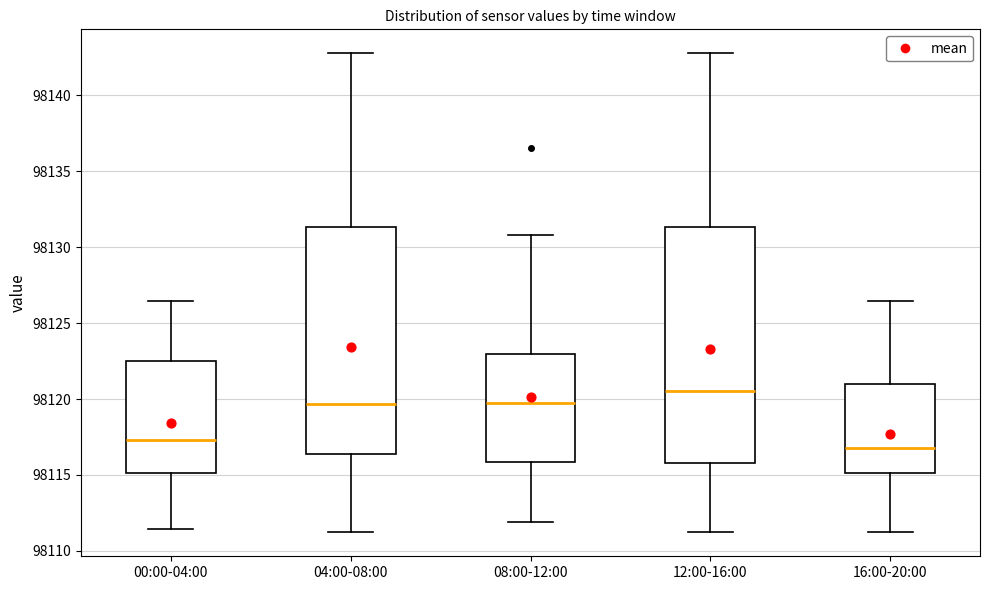

Which box's median line is the highest?

12:00-16:00